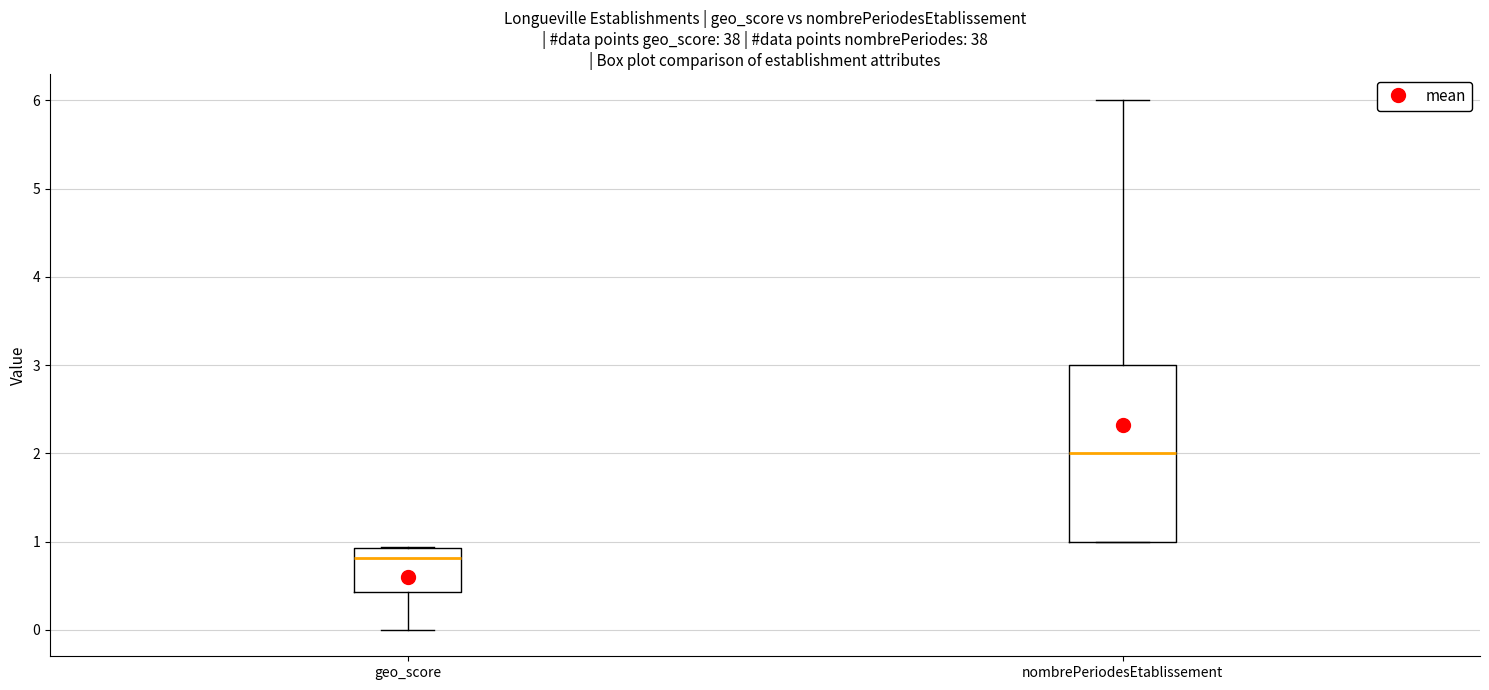

Reading left to right, read every box against the y-axis: the position of its median line, the range the box covers, and the ends of its whiskers. The values are not printed on the chart, so give them approximately, as read against the axis.

geo_score: median 0.8, box 0.4 to 0.9, whiskers 0.0 to 0.9
nombrePeriodesEtablissement: median 2.0, box 1.0 to 3.0, whiskers 1.0 to 6.0